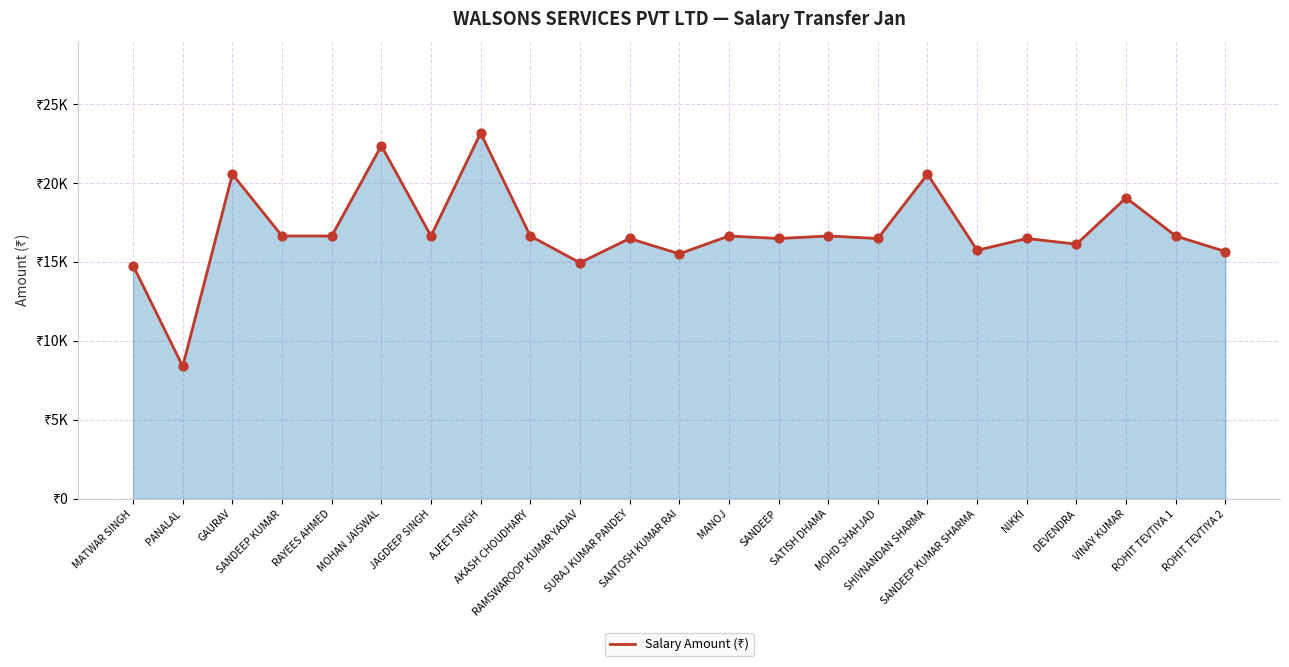

Does the chart have visible grid lines?

Yes